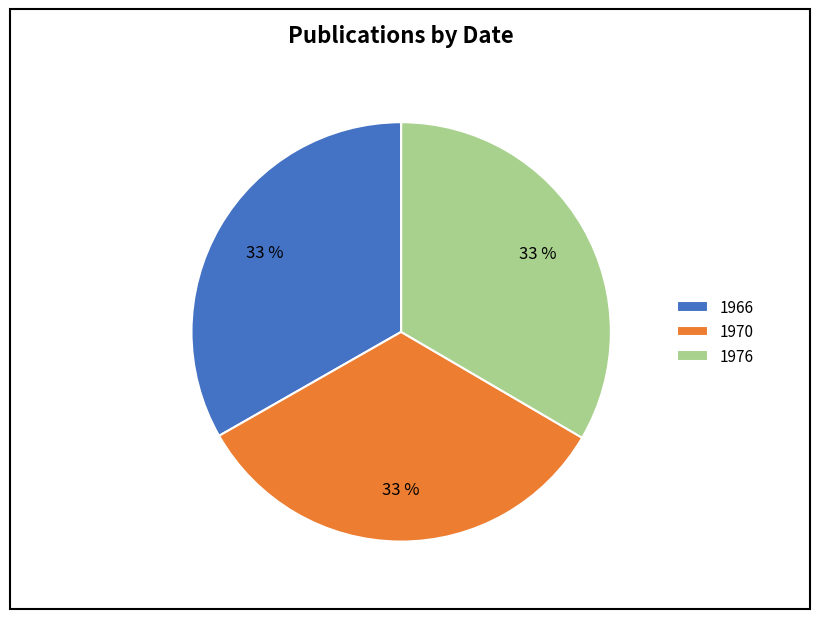

Is it true that 1970 is 33% of the pie?

True